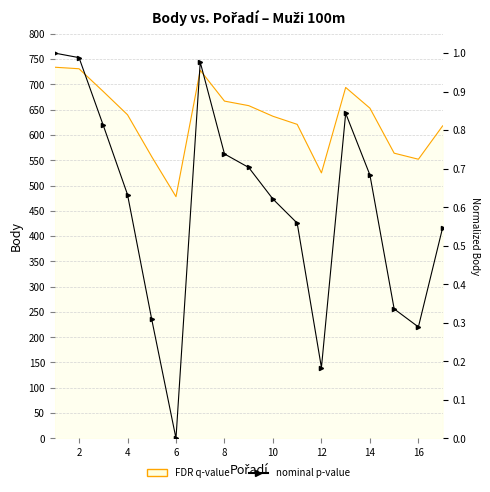

What is the average value?

0.6